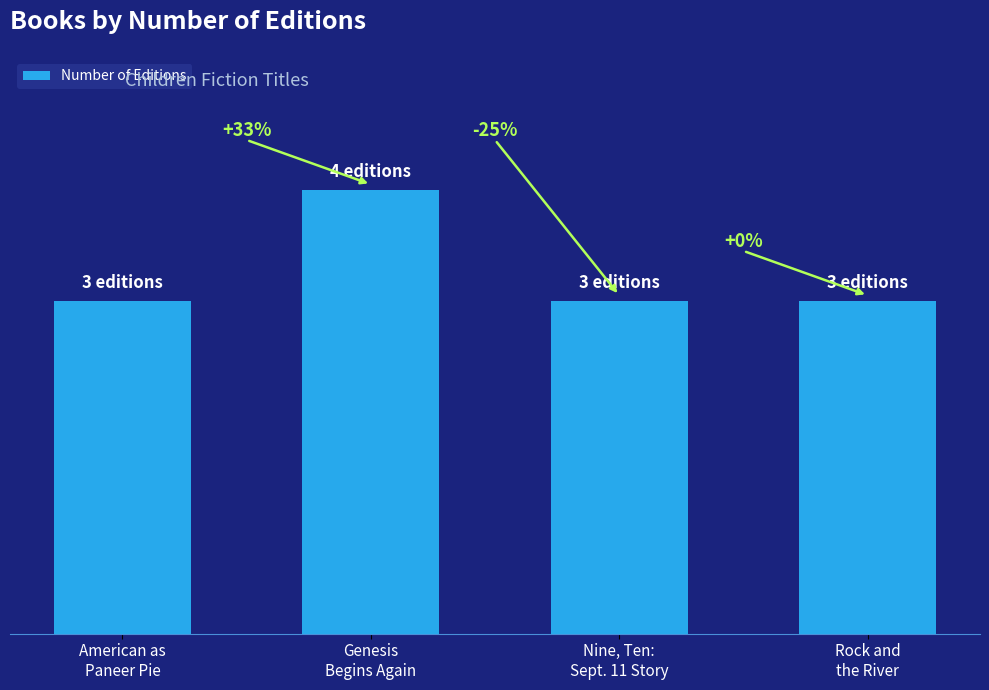

The chart shows a value of 3 at Rock and
the River. True or false?

True